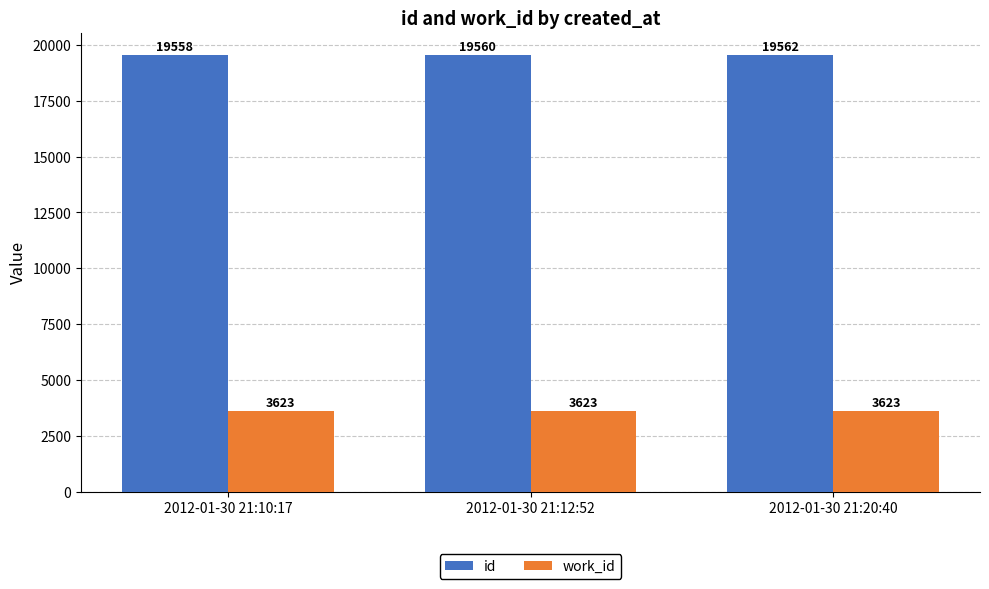

What is the lowest value of the id series?

19558